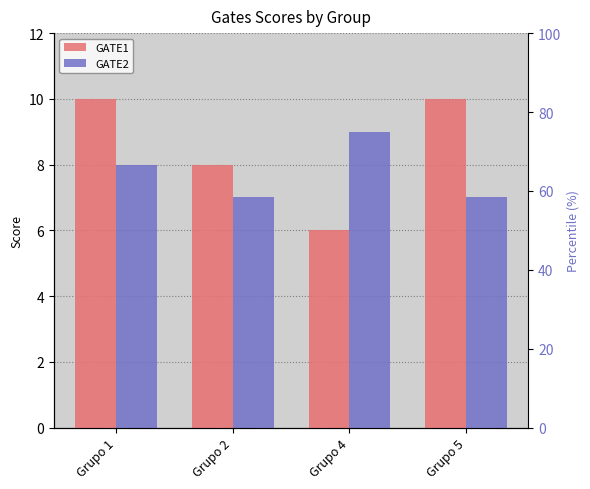

What is the difference between the maximum and minimum values in the GATE1 series?

4